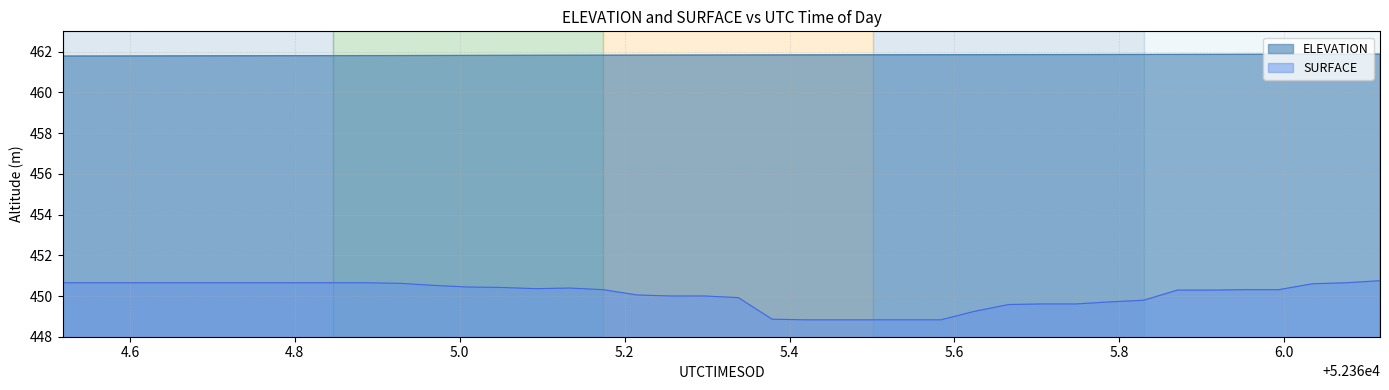

At 52366.1162, list the series in order from smallest to largest.

SURFACE, ELEVATION